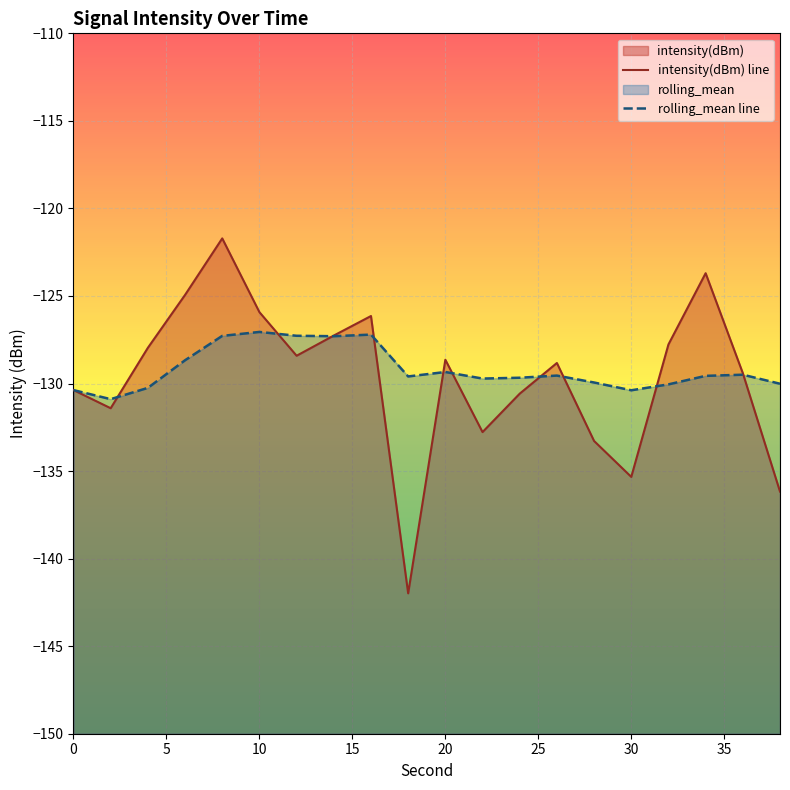

After their last crossing, which series has the higher values: intensity(dBm) line or rolling_mean line?

rolling_mean line